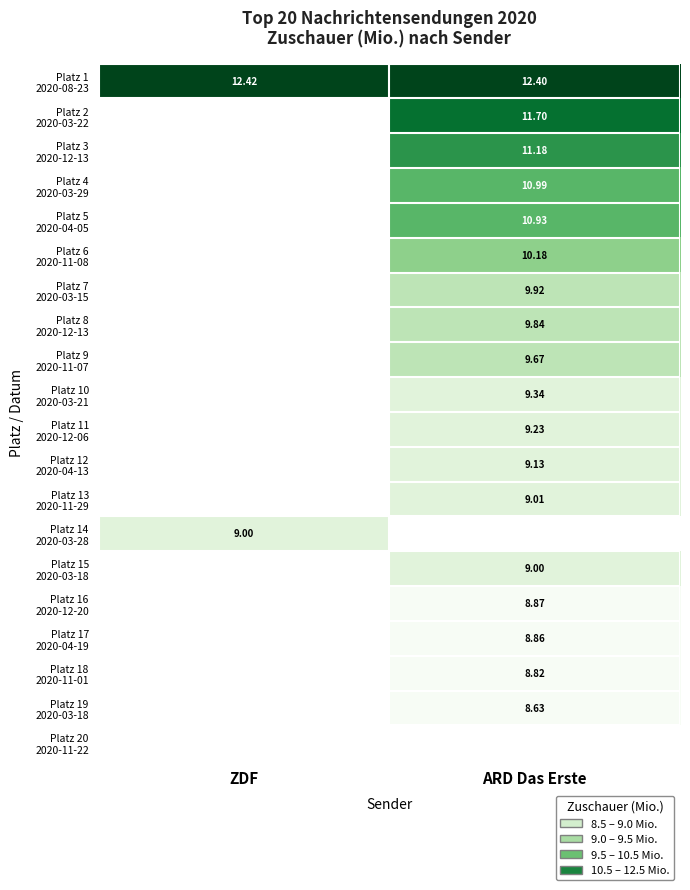

Which series has the widest spread of values?

Platz 1 2020-08-23